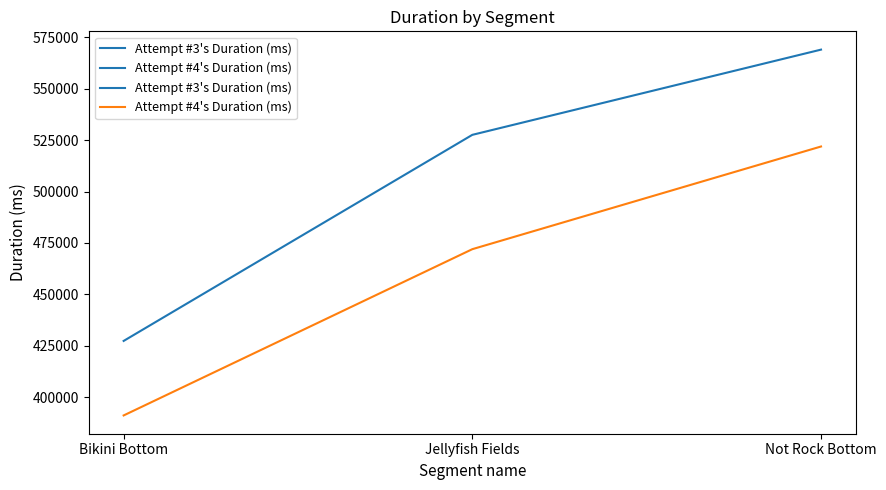

The value of Attempt #3's Duration (ms) at Bikini Bottom is 427396. True or false?

True